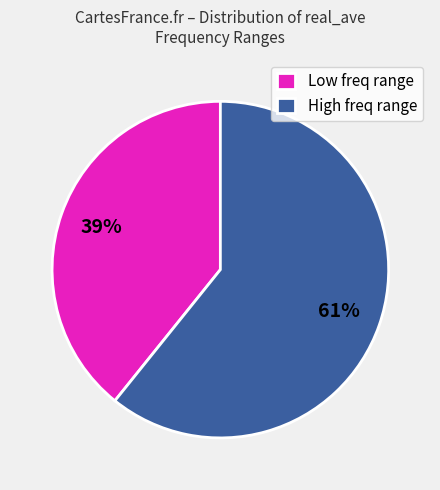

Do High freq range and Low freq range together represent more than half of the pie?

Yes